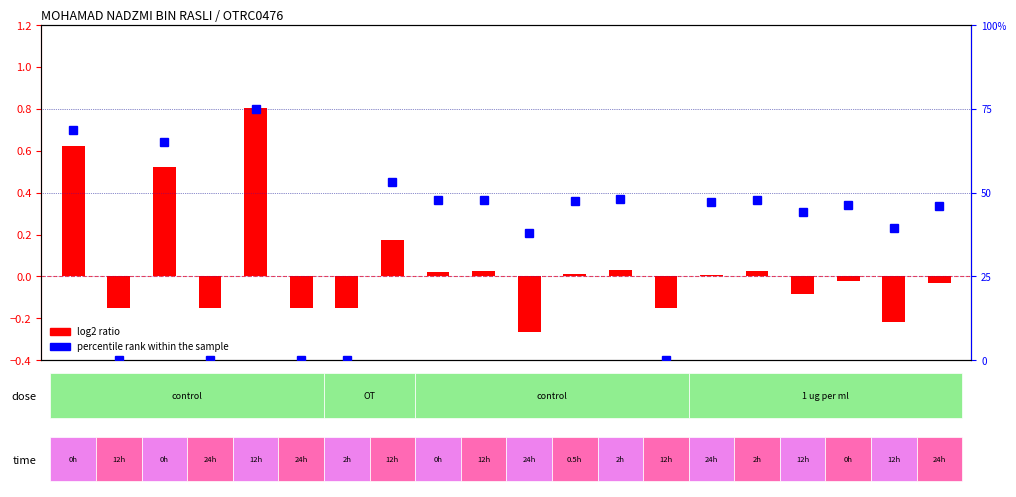

Reading left to right, list all the values displayed in this chart.

log2 ratio: 0.6	-0.1	0.5	-0.1	0.8	-0.1	-0.1	0.2	0.0	0.0	-0.3	0.0	0.0	-0.1	0.0	0.0	-0.1	-0.0	-0.2	-0.0
percentile rank within the sample: 68.8	0.0	65.2	0.0	75.0	0.0	0.0	53.1	47.8	47.9	37.9	47.4	48.2	0.0	47.3	47.9	44.2	46.2	39.5	46.0